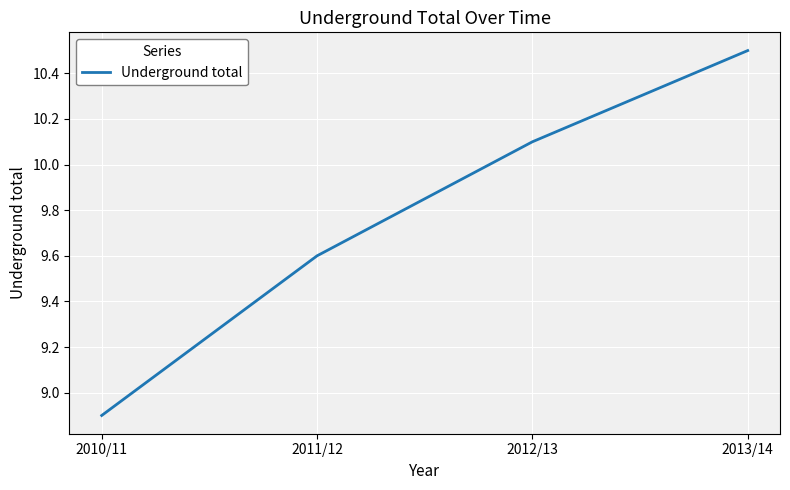

What is the approximate value at 2011/12?

9.6